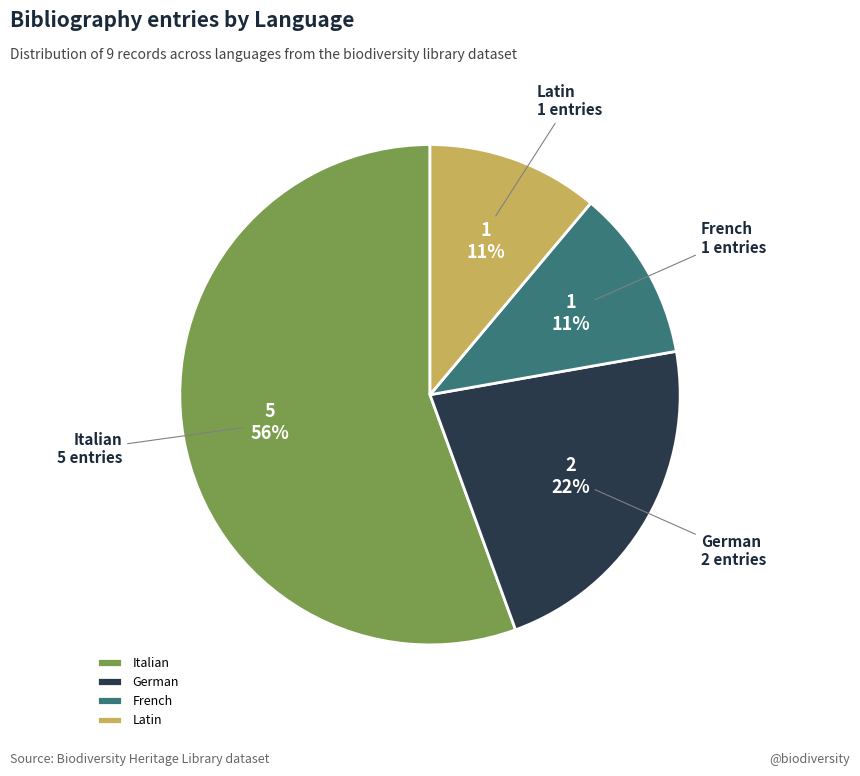

To the nearest percent, what portion does German represent?

22%